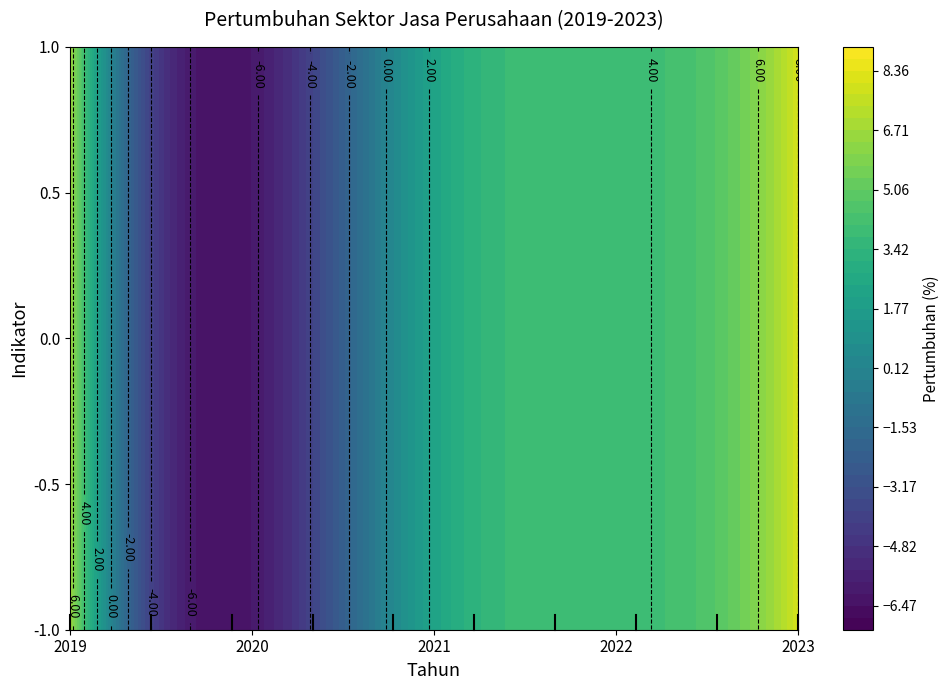

How many values are below 3?

2